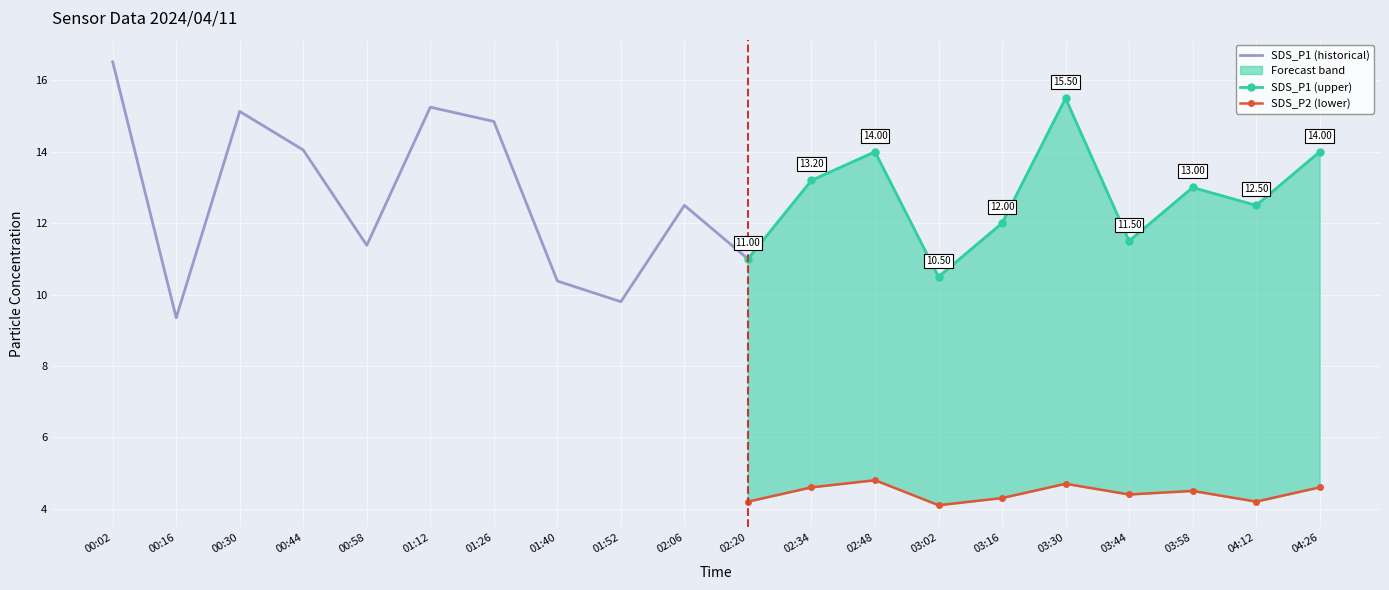

What is the spread (max minus min) of values at 02:48?

9.2